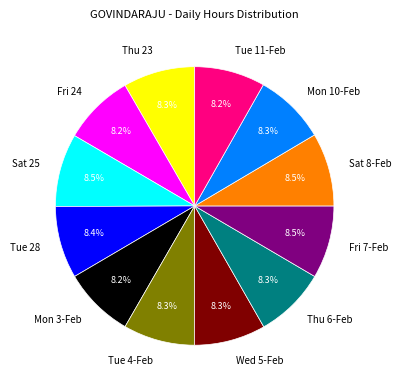

Is the sum of Thu 23 and Mon 10-Feb greater than half?

No